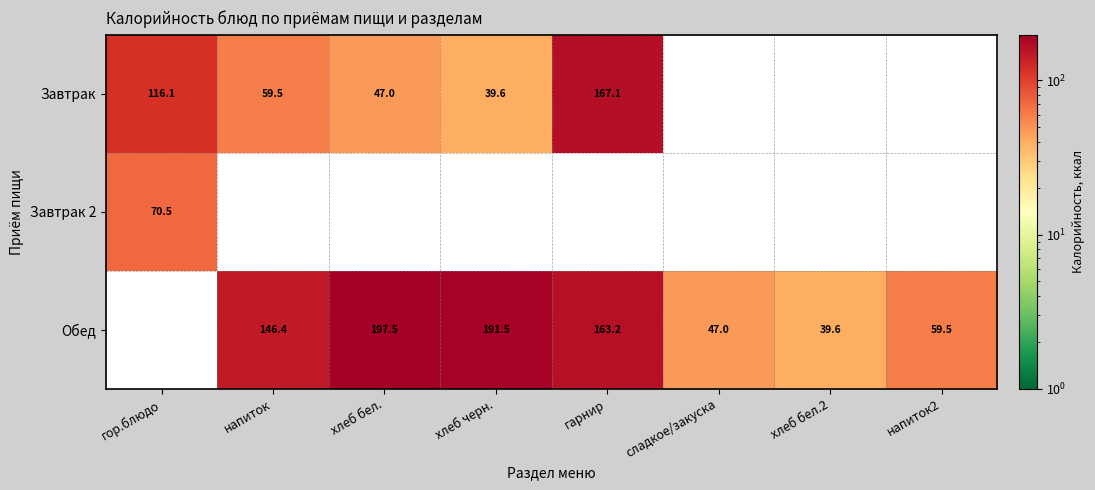

At how many categories does at least one series exceed 169?

2